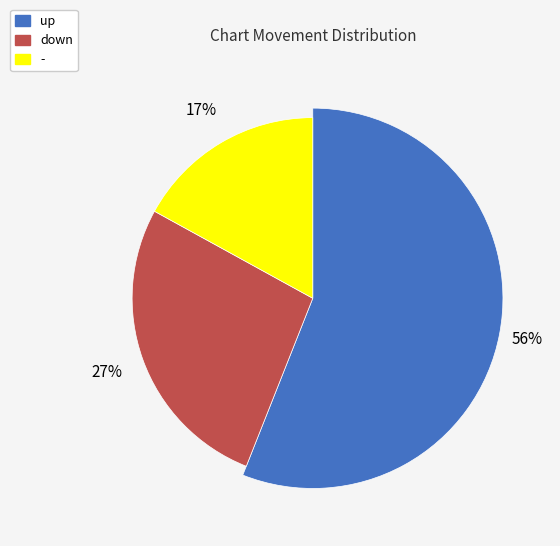

Is it true that - is 17% of the pie?

True